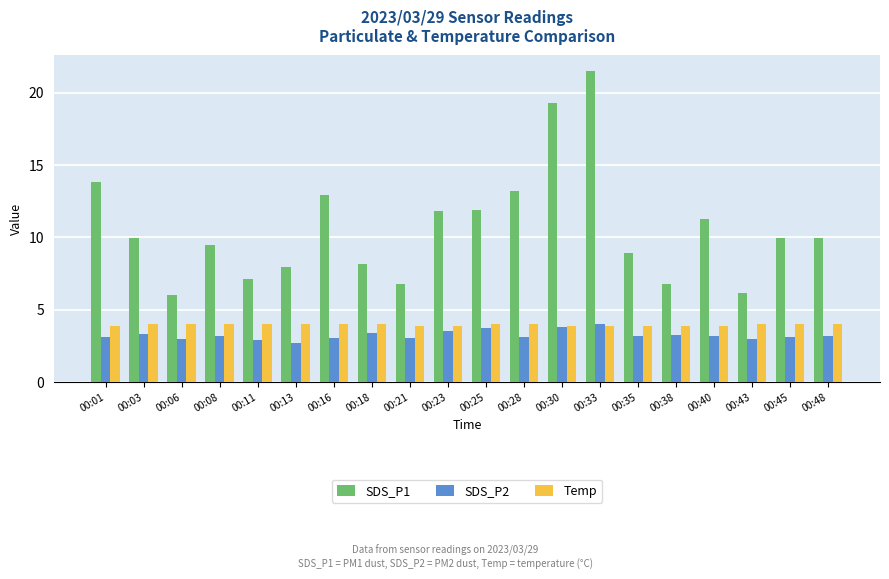

What is the difference between the second highest and minimum values in the SDS_P2 series?

1.1